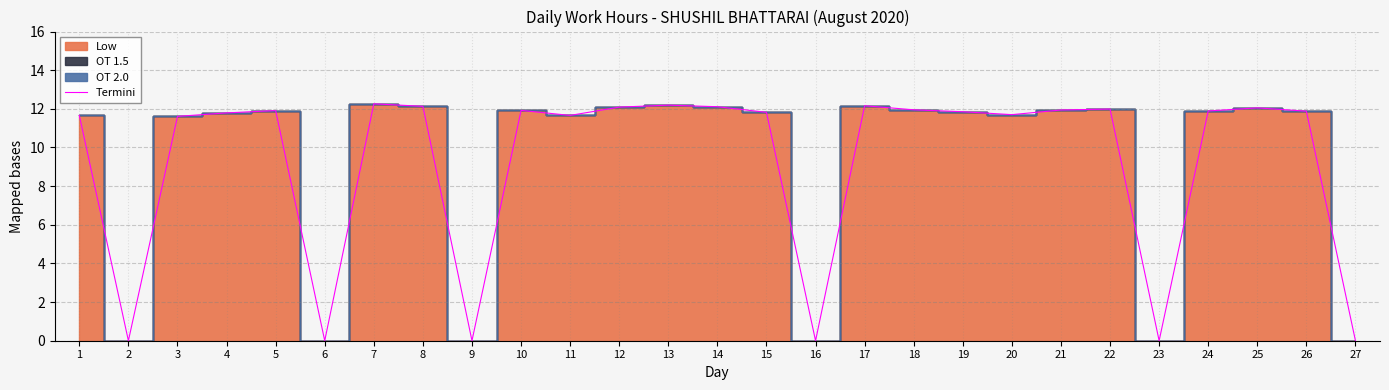

The value of Termini at 16 is -3.9. True or false?

False